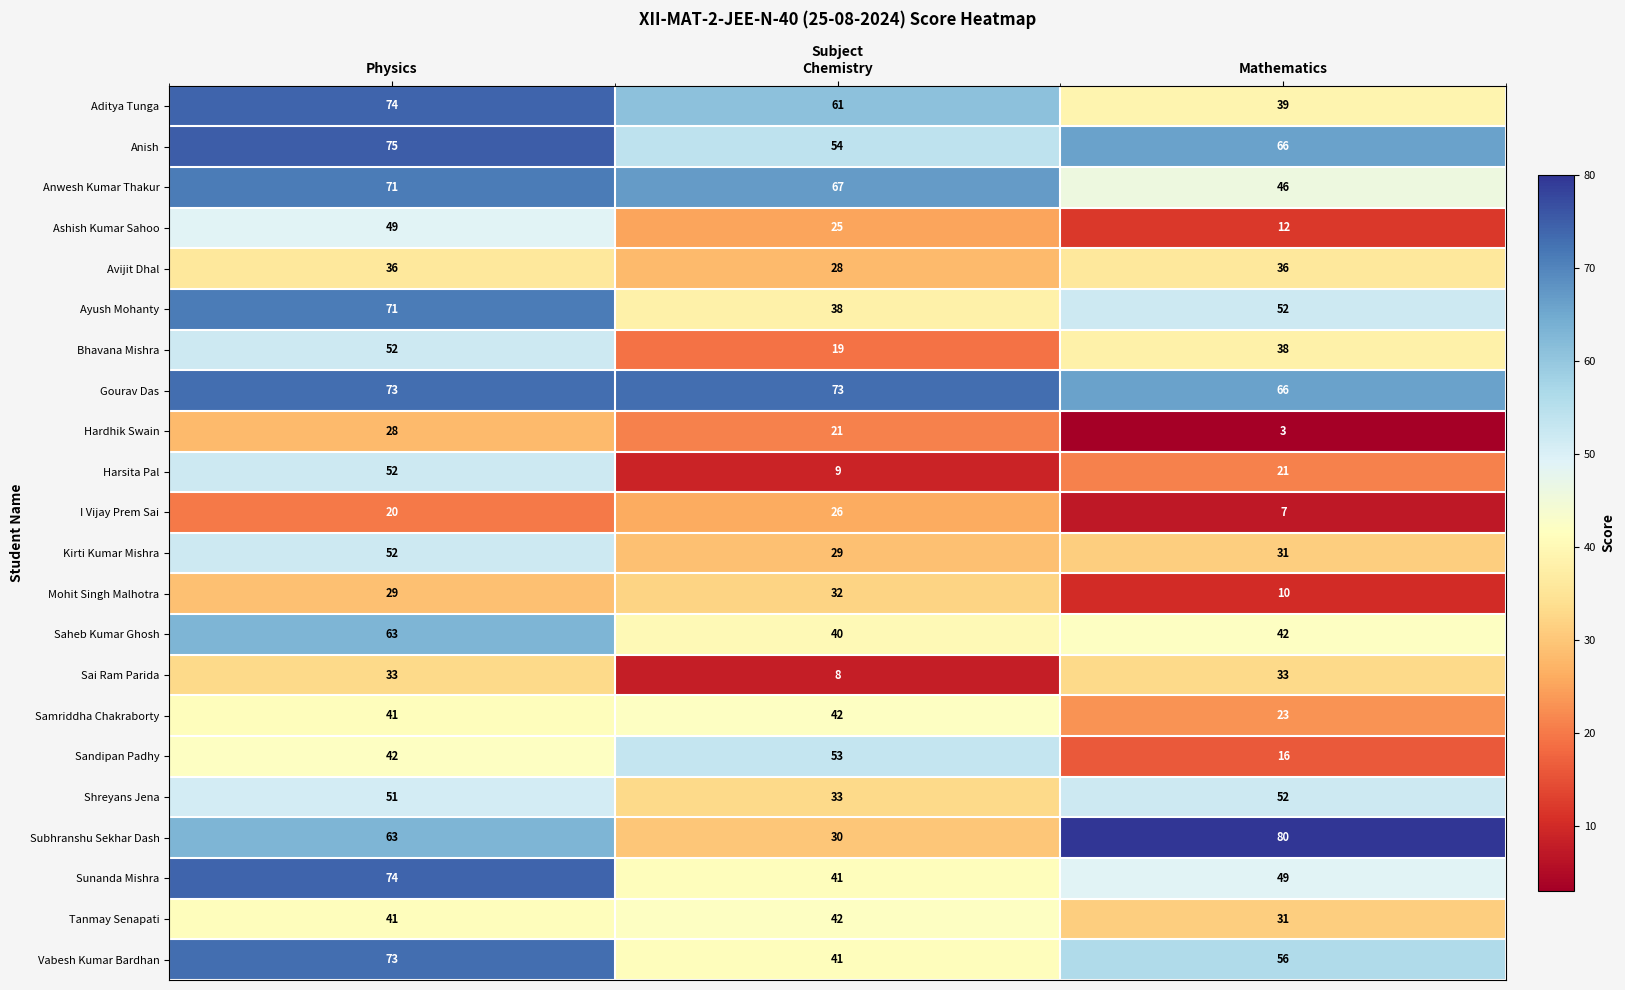

At which category is the sum across all series the highest?

Physics